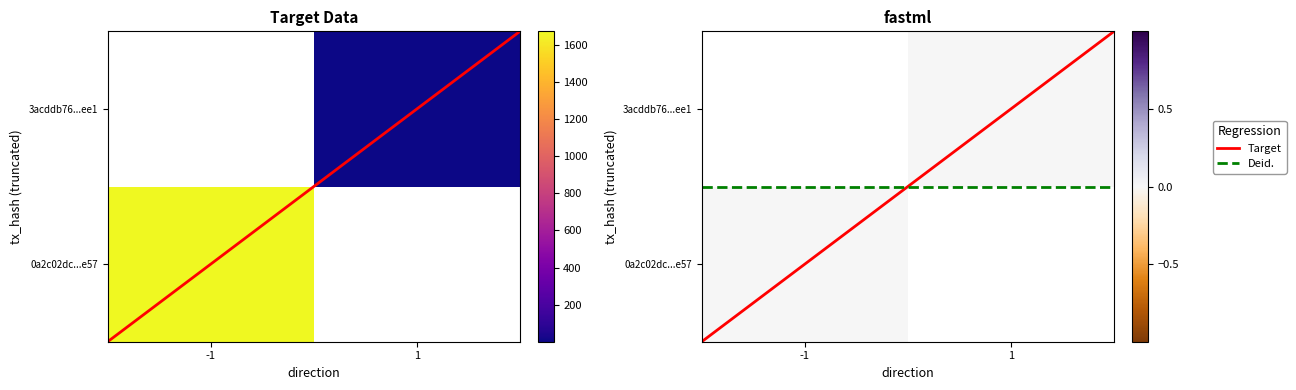

How many positive values does the 0a2c02dc06261fdbbb8a8188909713cfb5a8e57 series have?

1